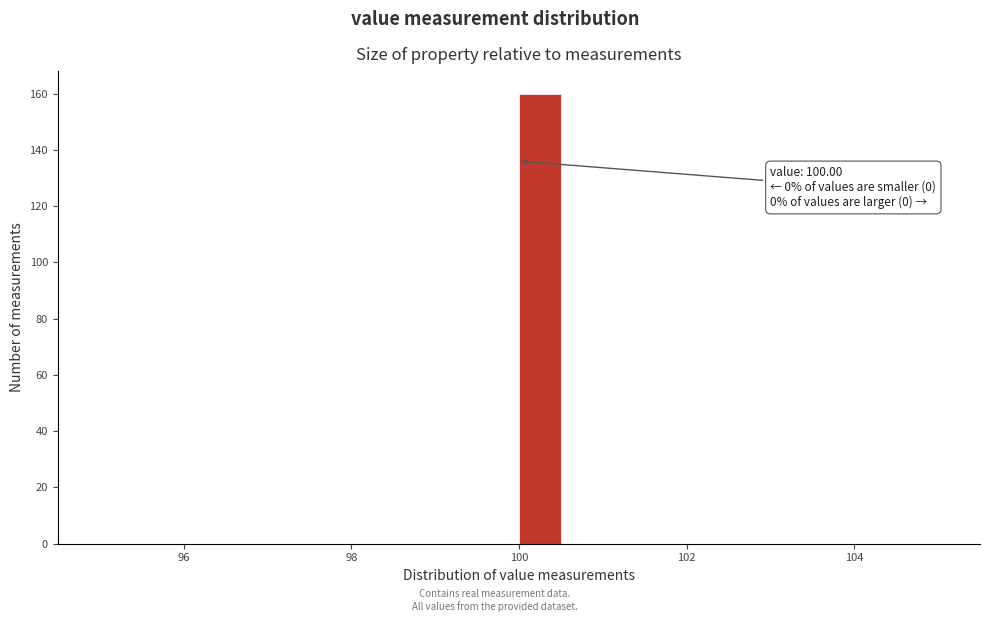

Around what value on the x-axis is the tallest bar? Give the approximate position of its centre, as read against the axis.

100.2